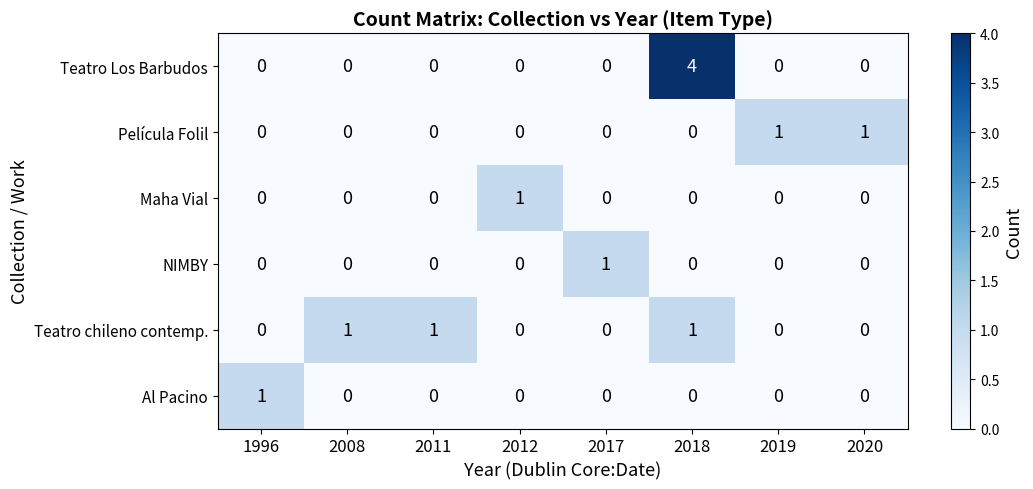

Count the Teatro chileno contemp. values in the range 0 to 1.

8